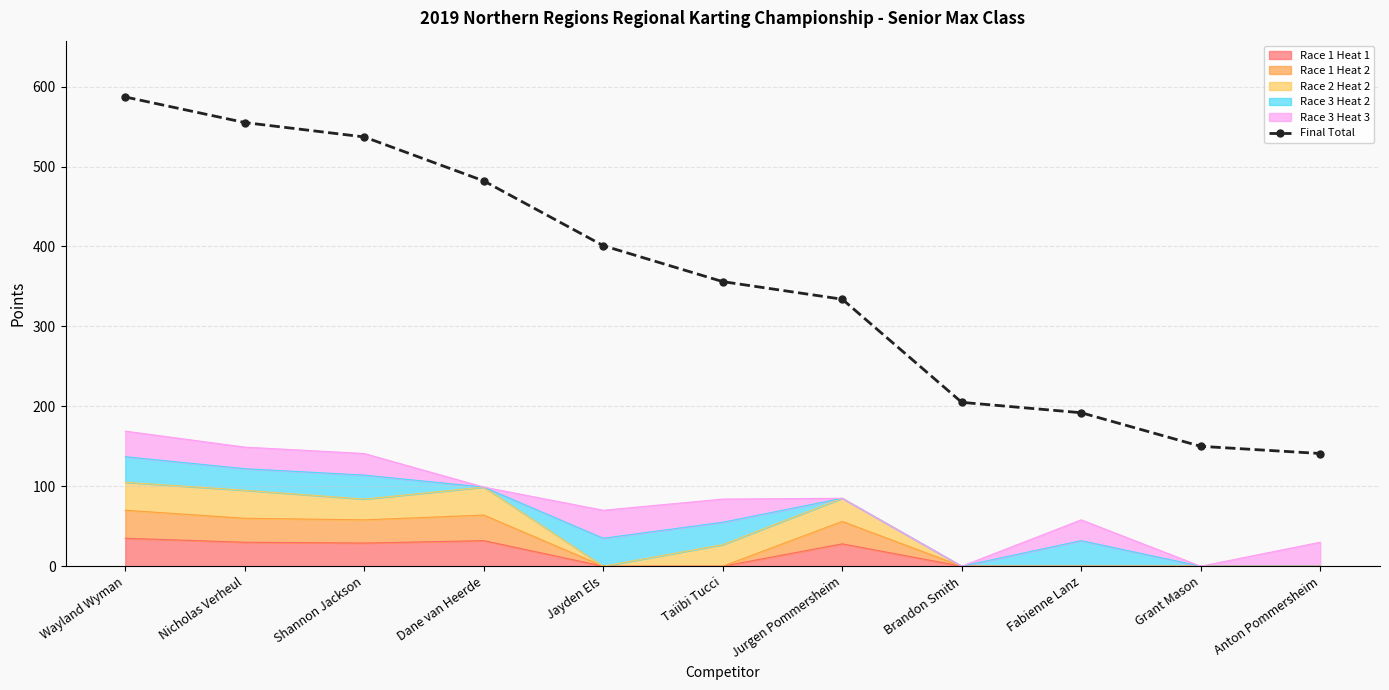

Reading left to right, what are all the values shown in this chart?

Wayland Wyman=587	Nicholas Verheul=555	Shannon Jackson=537	Dane van Heerde=482	Jayden Els=401	Taiibi Tucci=356	Jurgen Pommersheim=334	Brandon Smith=205	Fabienne Lanz=192	Grant Mason=150	Anton Pommersheim=141